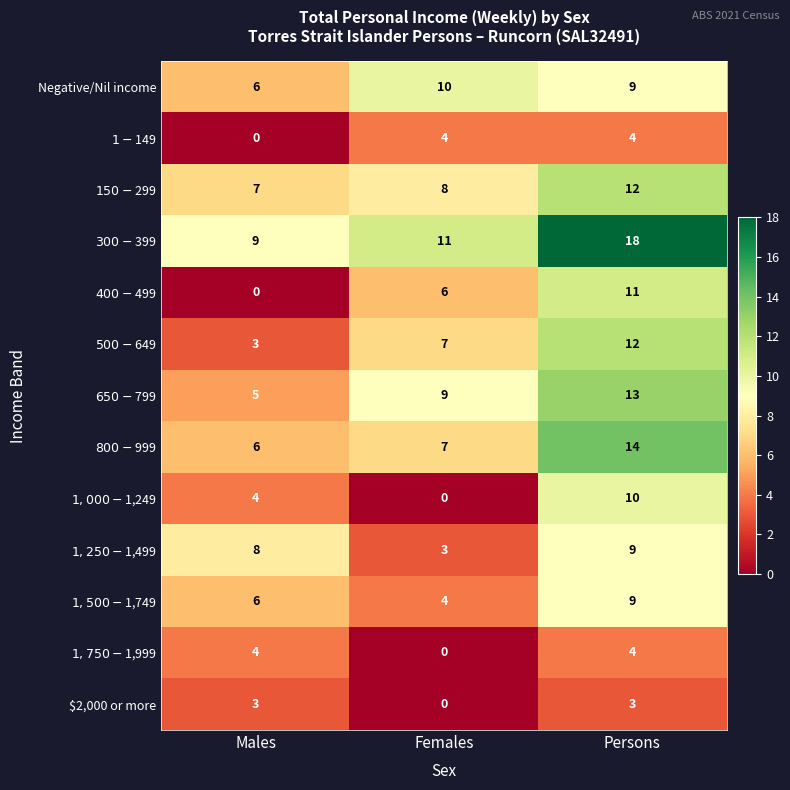

Between Females and Persons, which series saw the biggest shift?

$1,000-$1,249